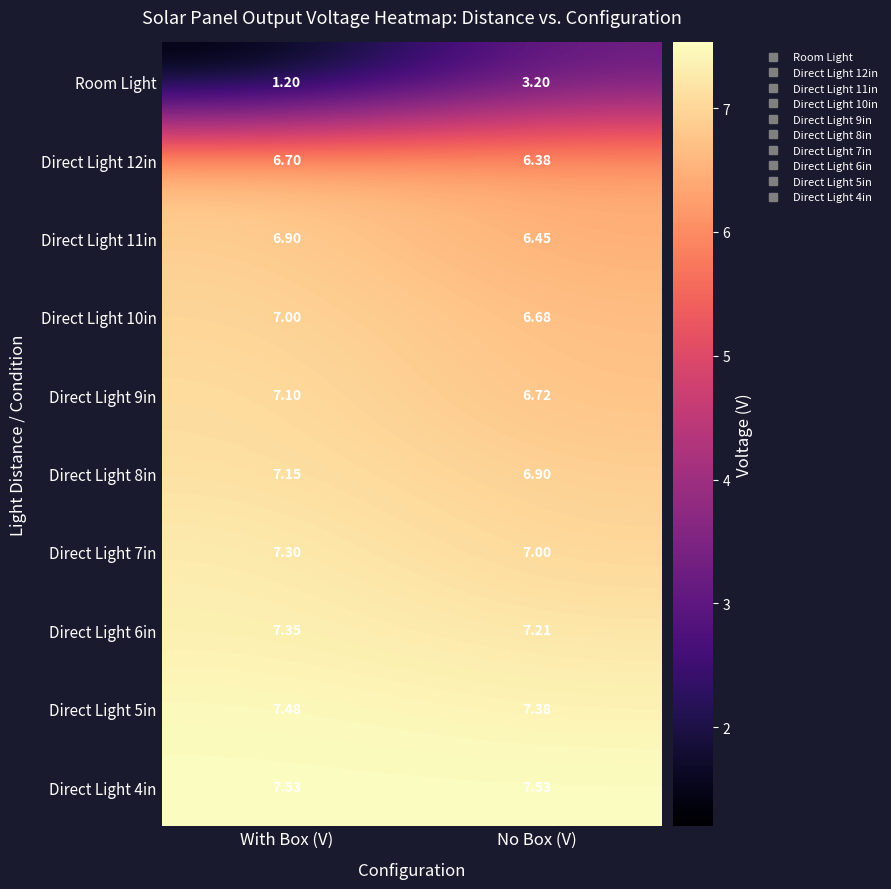

List the labels in order of Direct Light 7in value, largest first.

With Box (V), No Box (V)